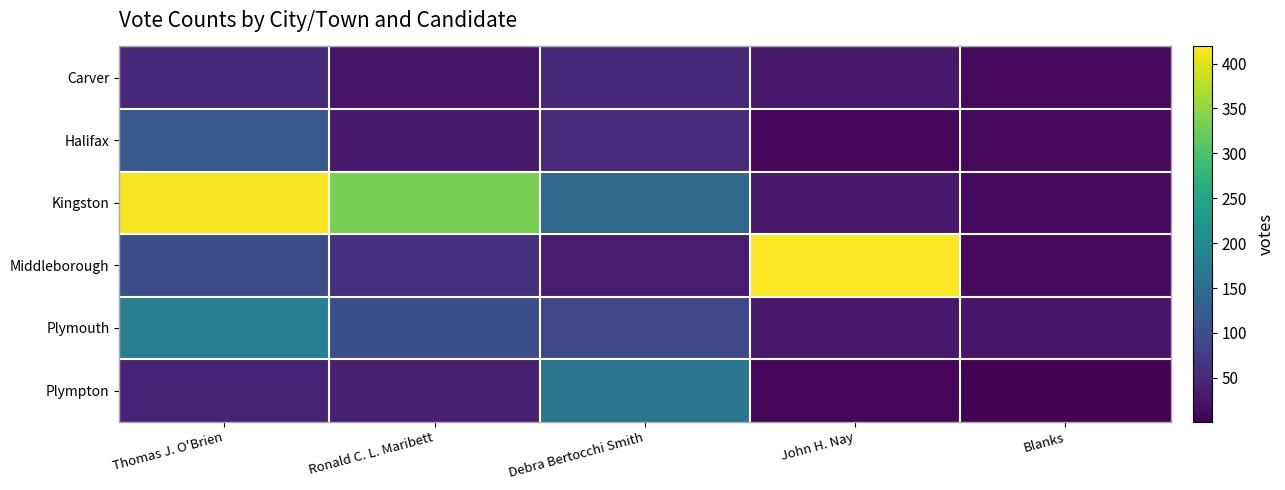

Which series changed the most between Debra Bertocchi Smith and John H. Nay?

Middleborough